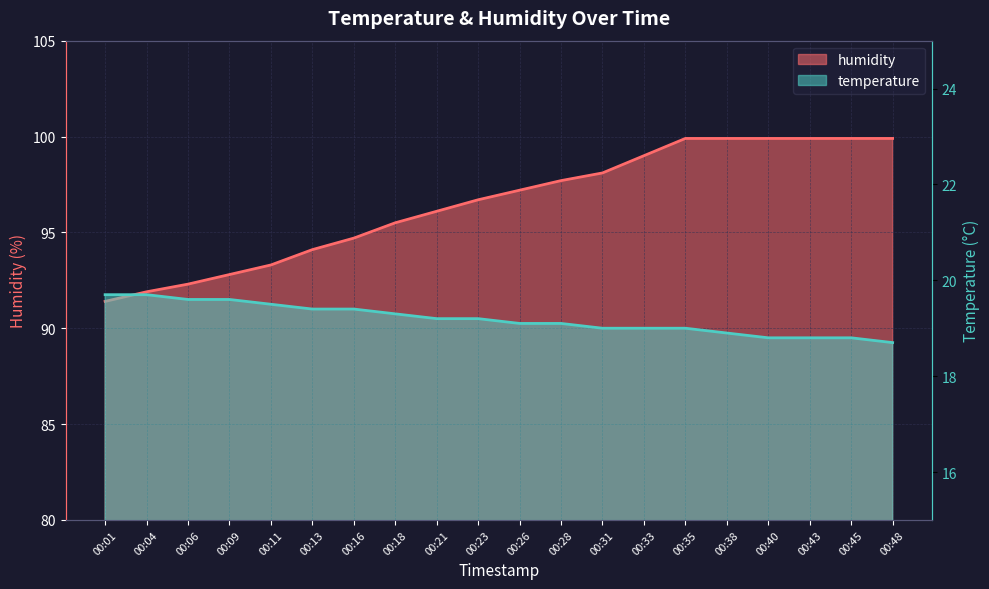

At 00:40, list the series in order from largest to smallest.

humidity, temperature